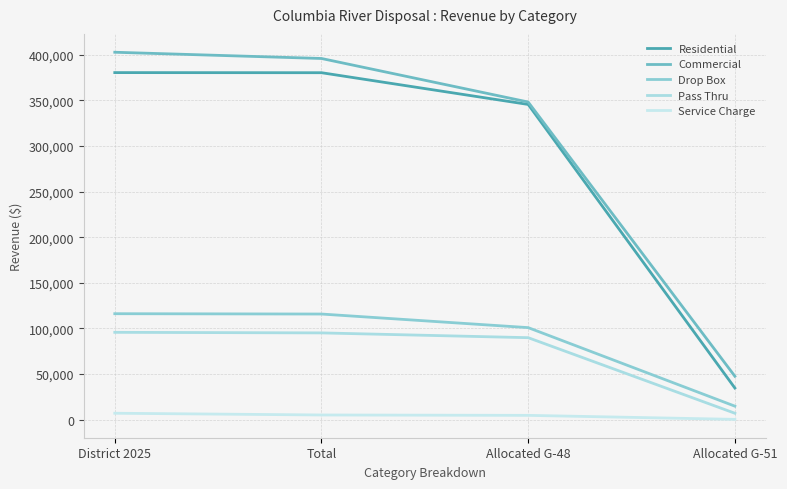

What is the sum of all Pass Thru values?

288012.2